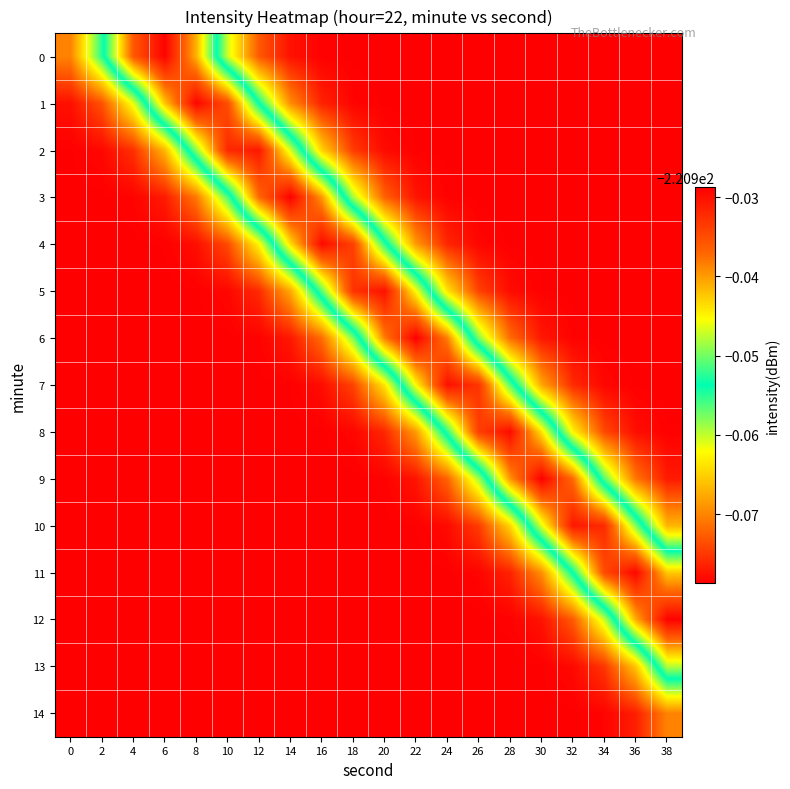

List the series in order of their peak value, lowest first.

14, 13, 2, 10, 5, 7, 8, 4, 11, 1, 0, 12, 3, 9, 6